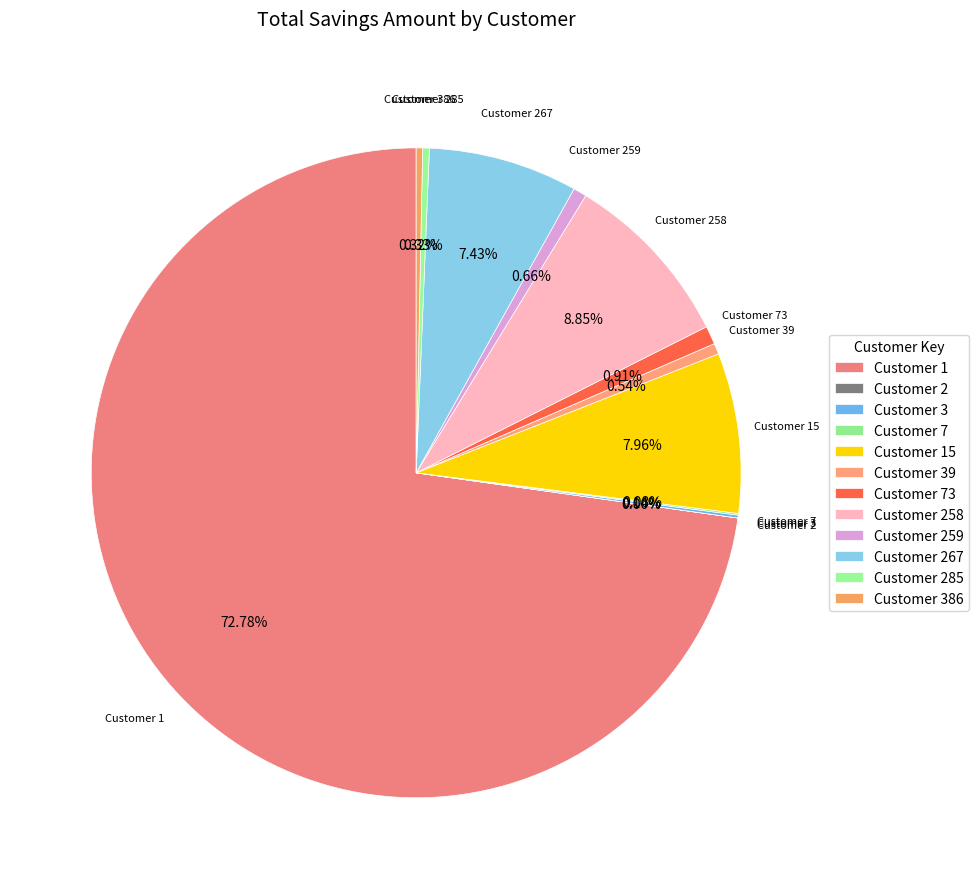

Count the number of slices in the pie.

12